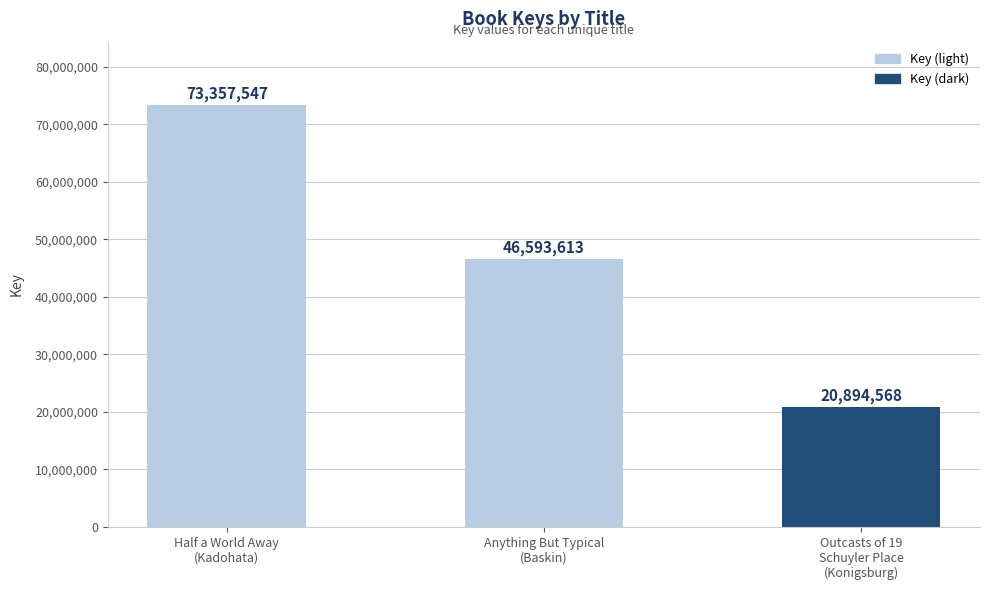

What is the change in value from Half a World Away
(Kadohata) to Anything But Typical
(Baskin)?

-26763934